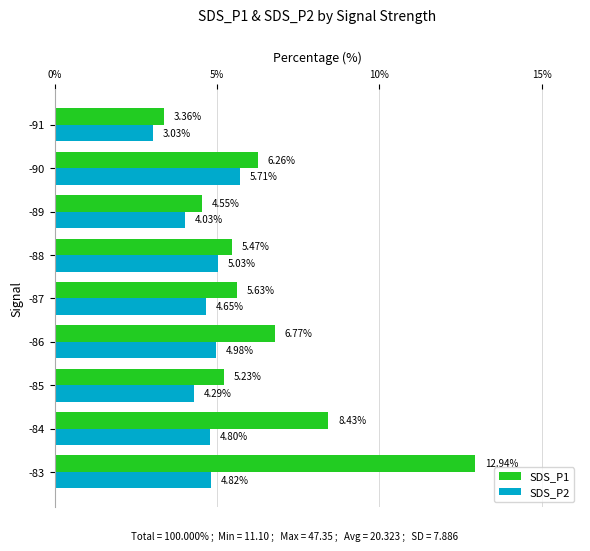

Is the value of SDS_P2 at -91 greater than the value of SDS_P1 at -87?

No